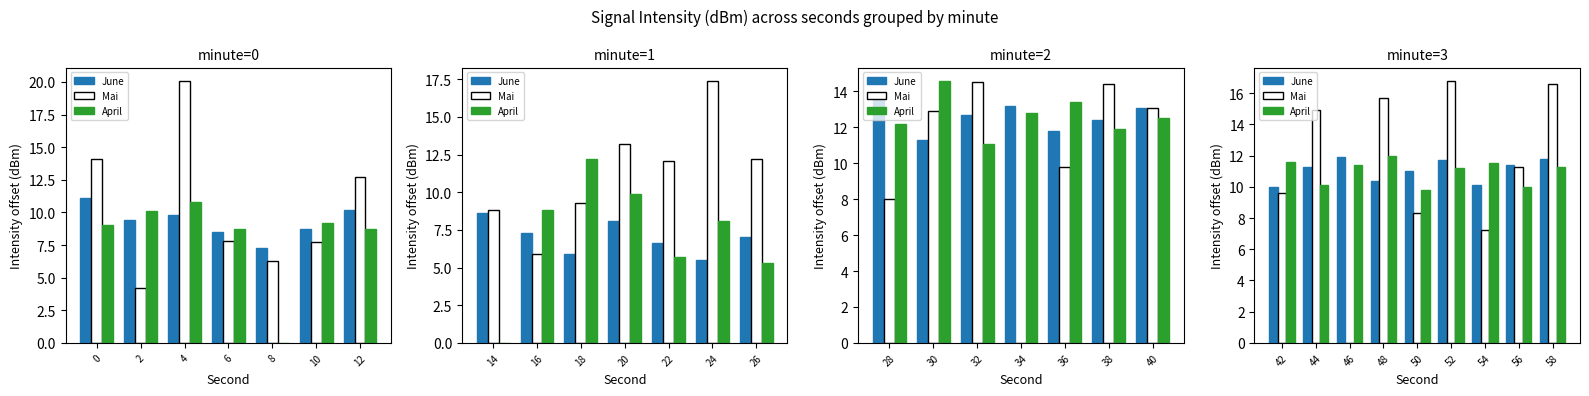

What are all the series names shown in the legend?

June, Mai, April